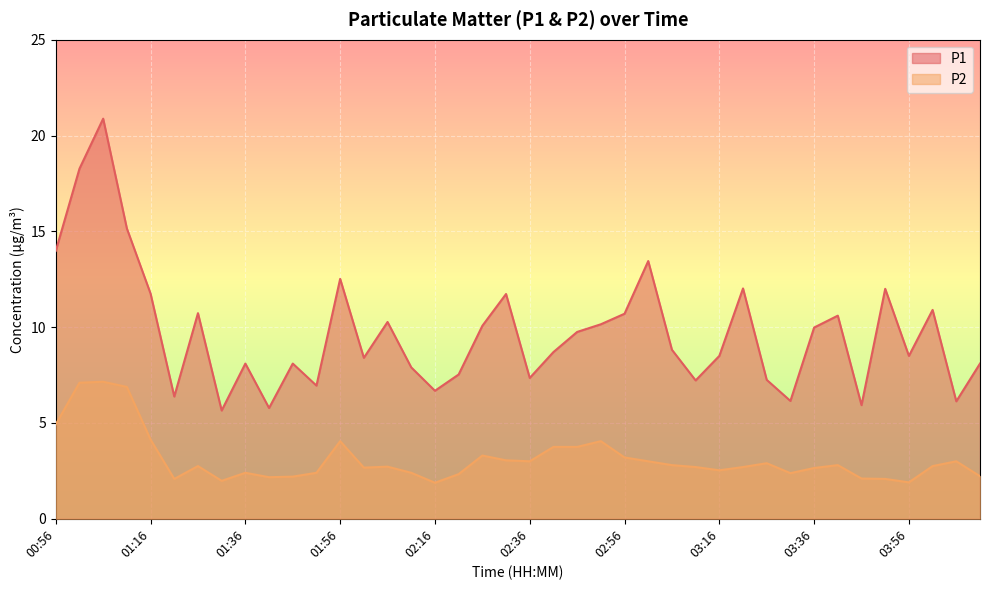

The P1 series shows 13.0 at 02:21. True or false?

False